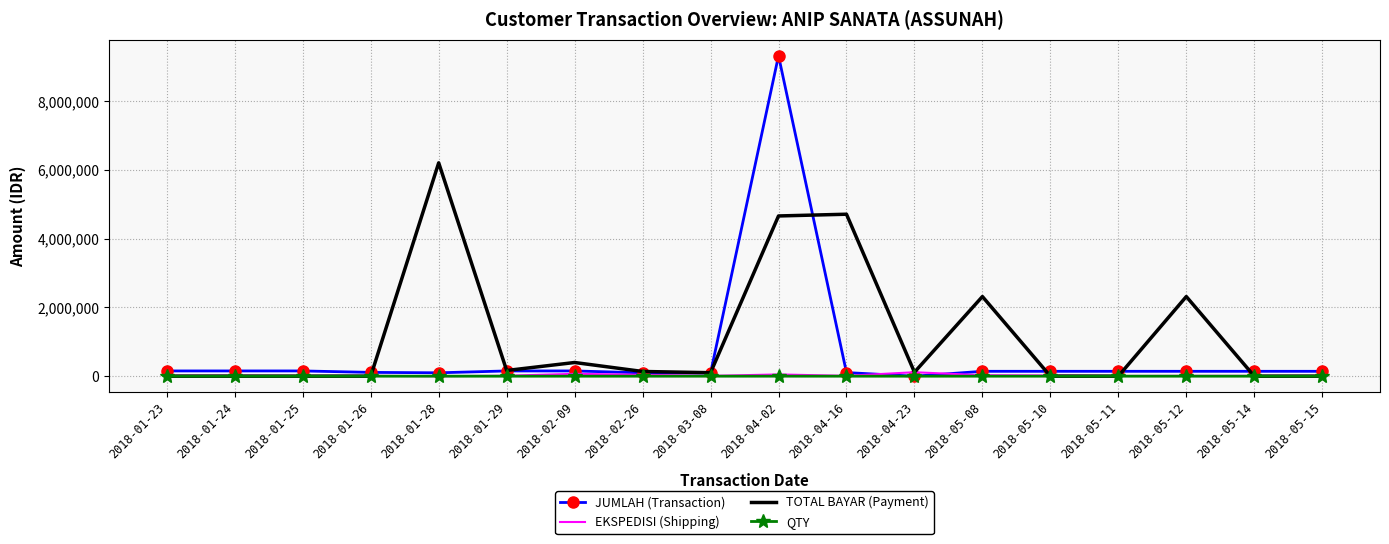

What are all the series names shown in the legend?

JUMLAH (Transaction), EKSPEDISI (Shipping), TOTAL BAYAR (Payment), QTY